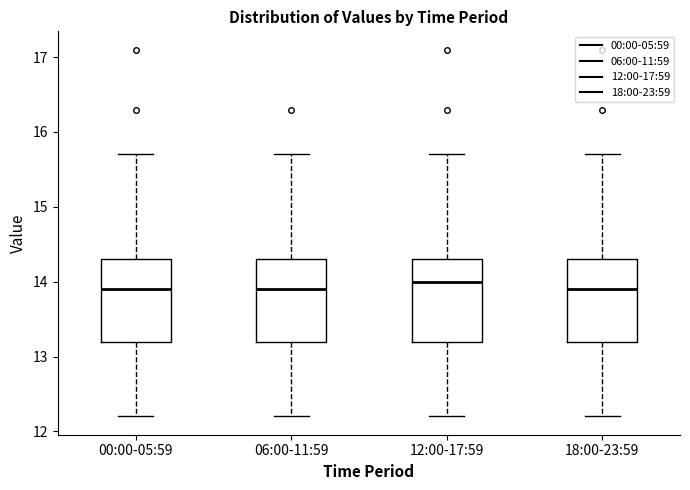

Reading left to right, transcribe this box plot: for each box, give where its median line is, the range the box spans, and where its two whiskers end, as read against the y-axis. The values are not printed on the chart, so give them approximately, as read against the axis.

00:00-05:59: median 13.9, box 13.2 to 14.3, whiskers 12.2 to 15.7
06:00-11:59: median 13.9, box 13.2 to 14.3, whiskers 12.2 to 15.7
12:00-17:59: median 14.0, box 13.2 to 14.3, whiskers 12.2 to 15.7
18:00-23:59: median 13.9, box 13.2 to 14.3, whiskers 12.2 to 15.7